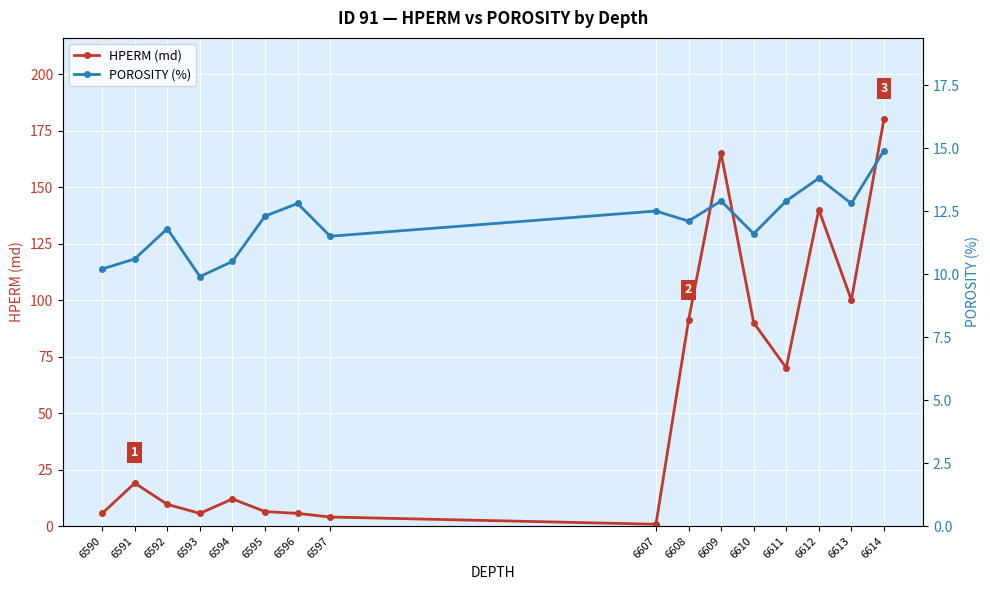

List the series in order of their overall mean, highest first.

HPERM (md), POROSITY (%)